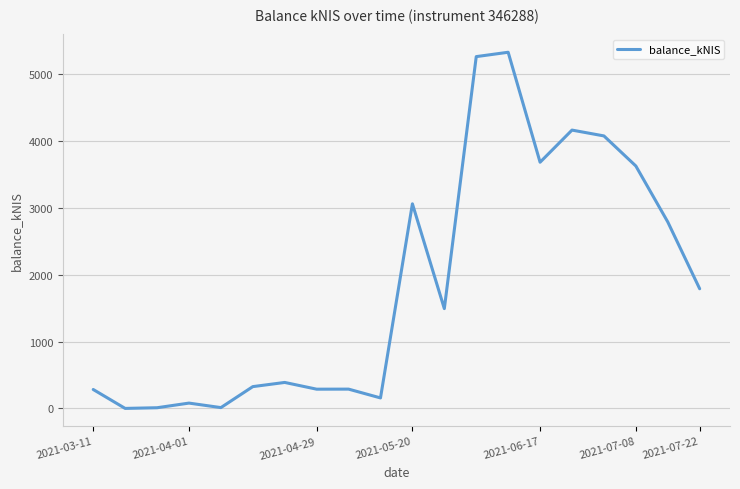

What is the difference between the maximum and minimum values?

5330.1